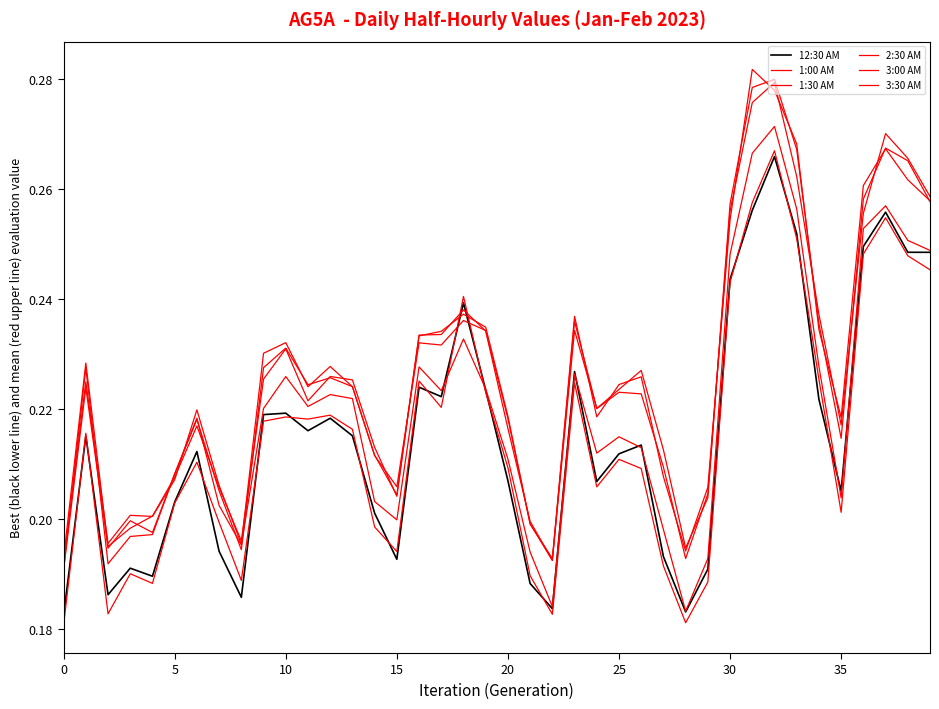

Does the chart display data point markers on the line(s)?

No